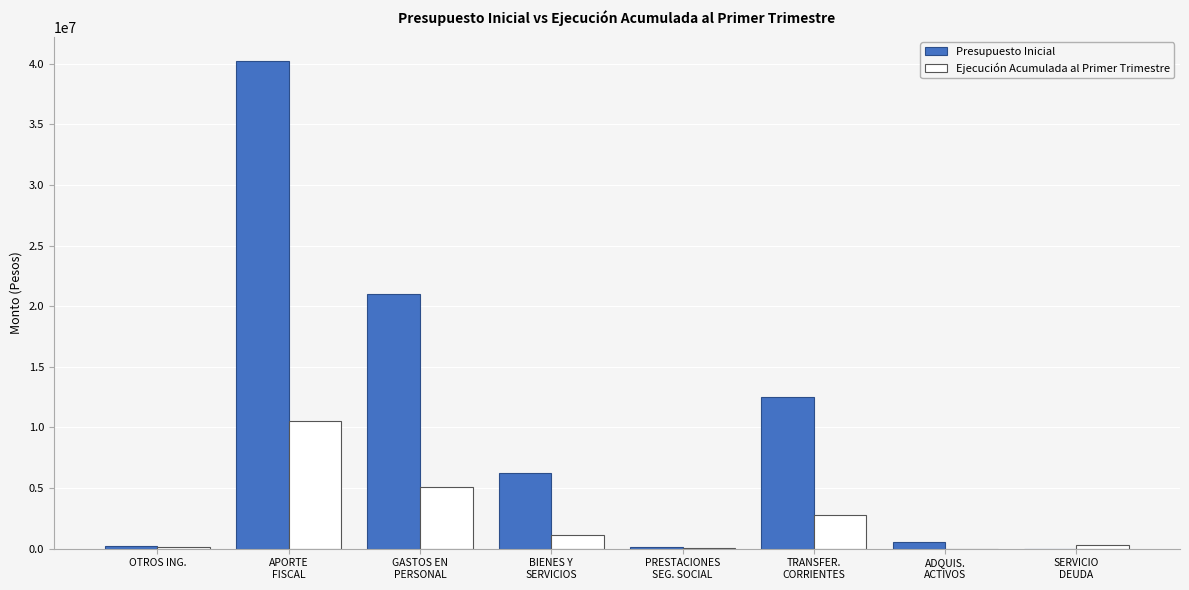

How many distinct data groups are displayed?

2